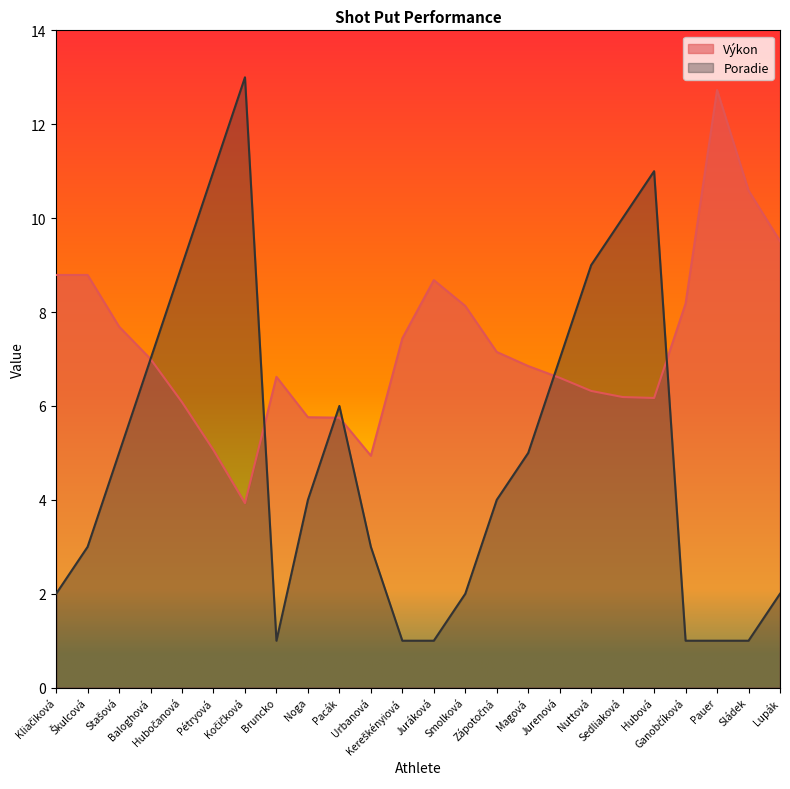

What are all the series names shown in the legend?

Výkon, Poradie